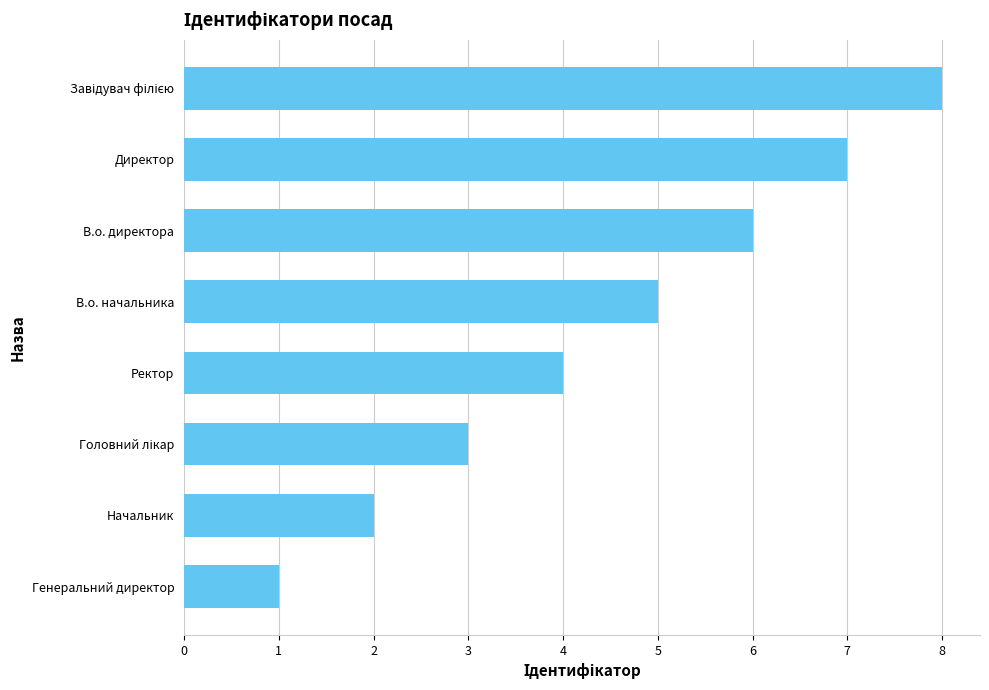

Is it true that the value at В.о. директора is 10?

False